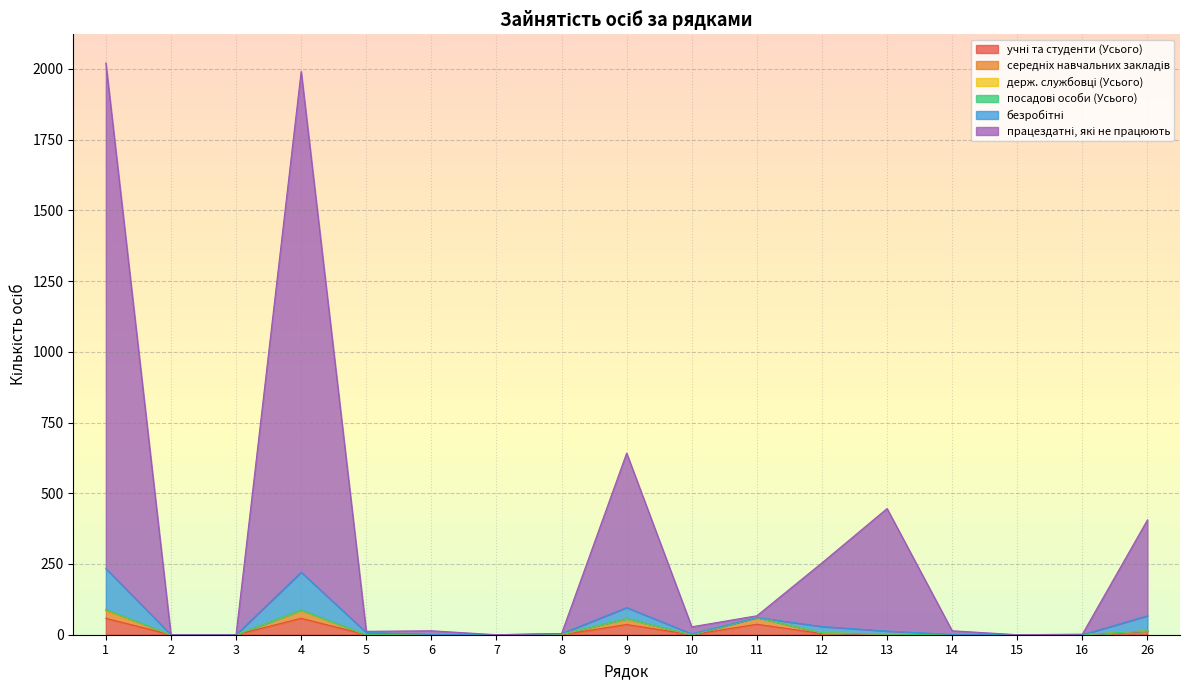

True or false: середніх навчальних закладів and учні та студенти (Усього) cross at least once.

False